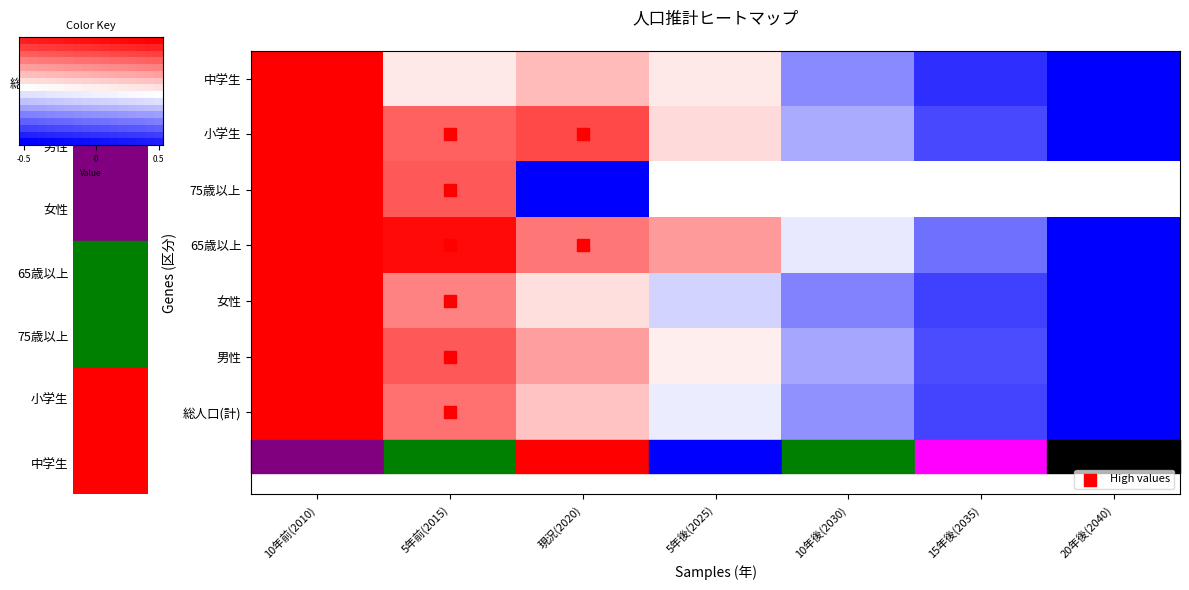

What is the highest value of the 男性 series?

1.0